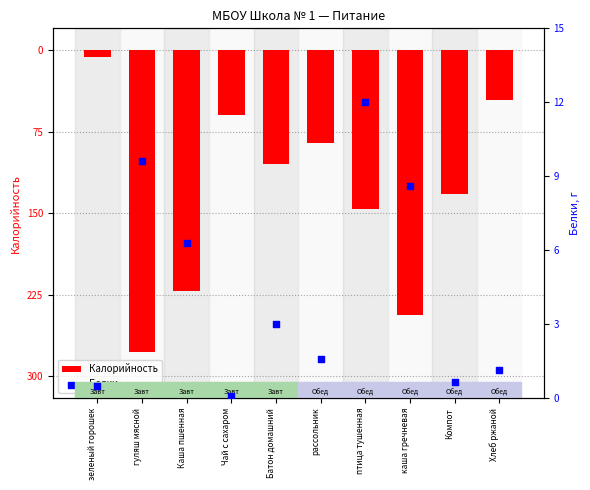

At which category is the sum across all series the highest?

зеленый горошек